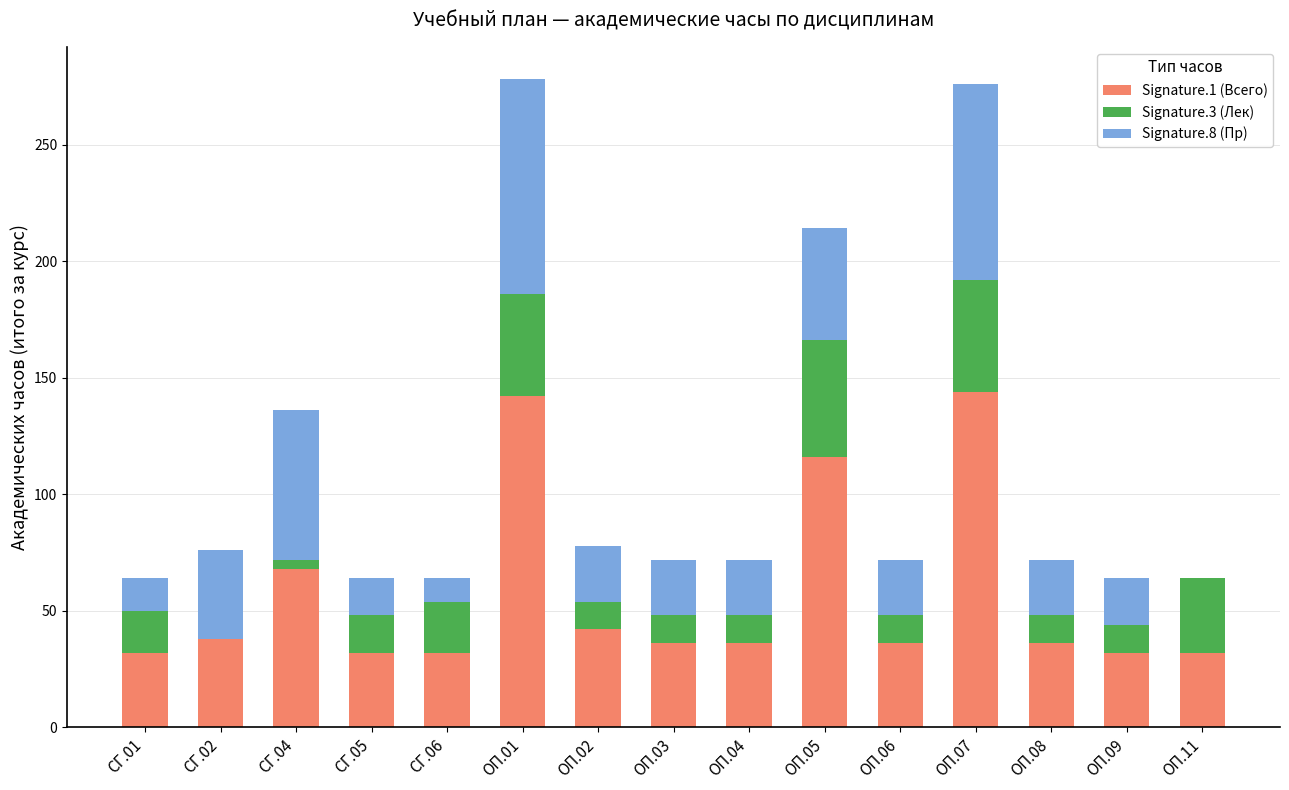

Rank the categories by Signature.8 (Пр) value from lowest to highest.

ОП.11, СГ.06, СГ.01, СГ.05, ОП.09, ОП.02, ОП.03, ОП.04, ОП.06, ОП.08, СГ.02, ОП.05, СГ.04, ОП.07, ОП.01